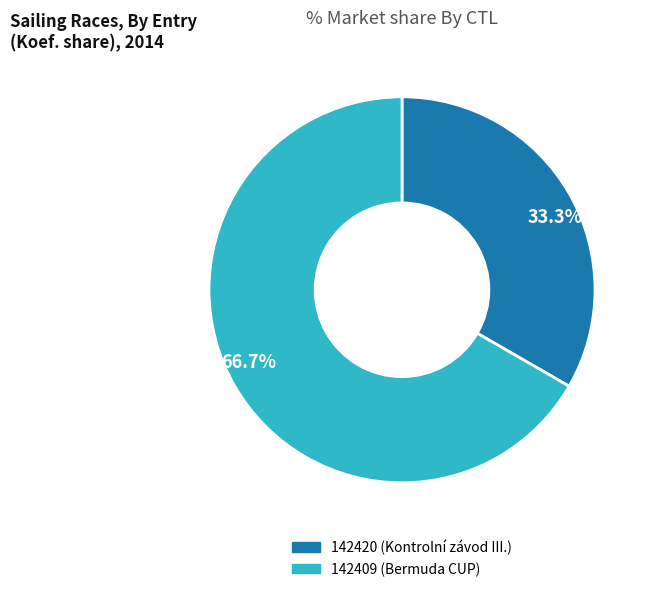

To the nearest percent, what percentage of the pie is 142409?

67%